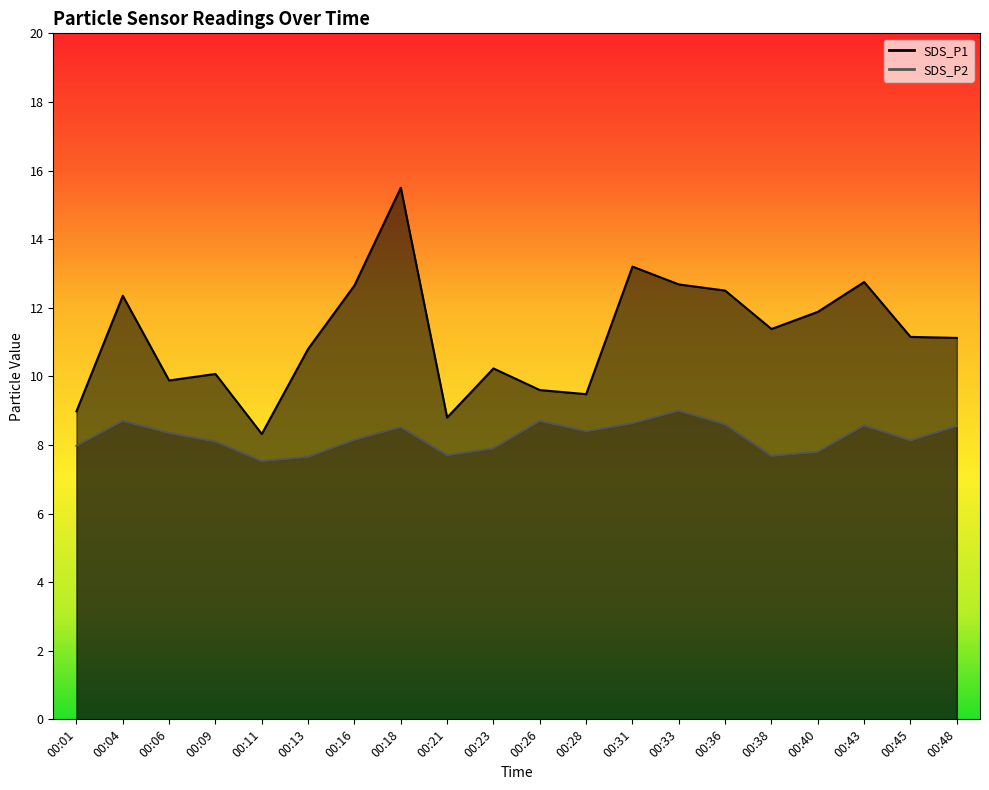

Between 00:01 and 00:18, which series saw the biggest shift?

SDS_P1